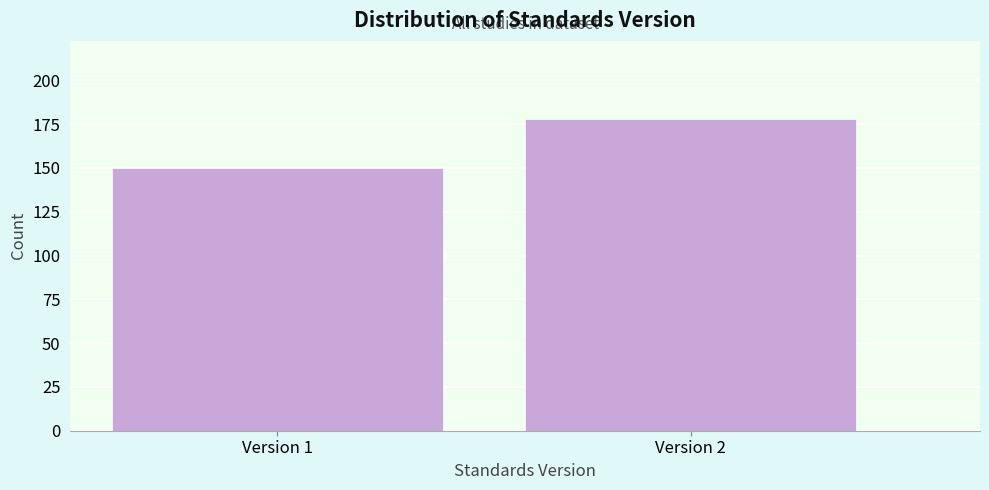

Reading left to right, extract all data points from this chart.

Version 1=150	Version 2=178